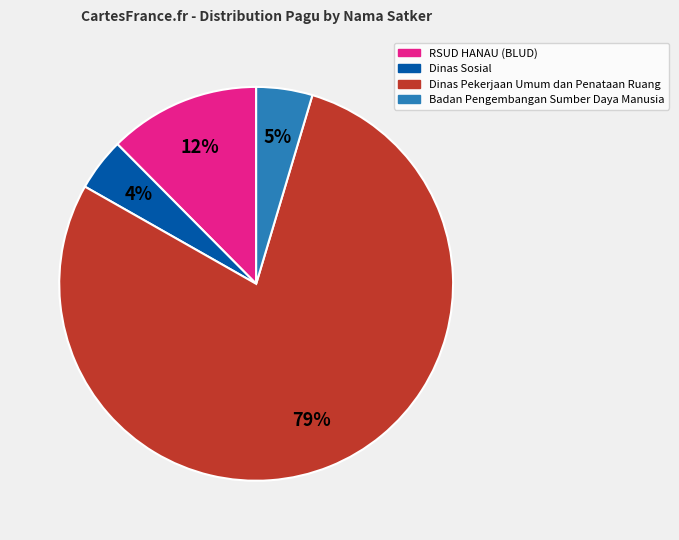

Is there any slice that represents more than half of the pie?

Yes